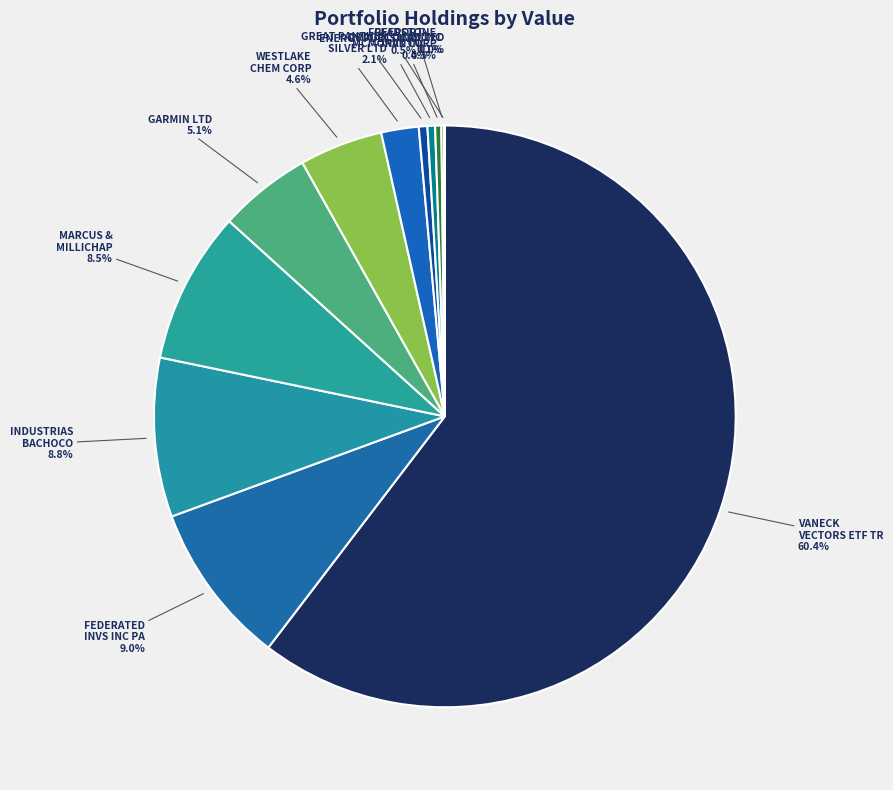

Which category accounts for the majority?

VANECK VECTORS ETF TR